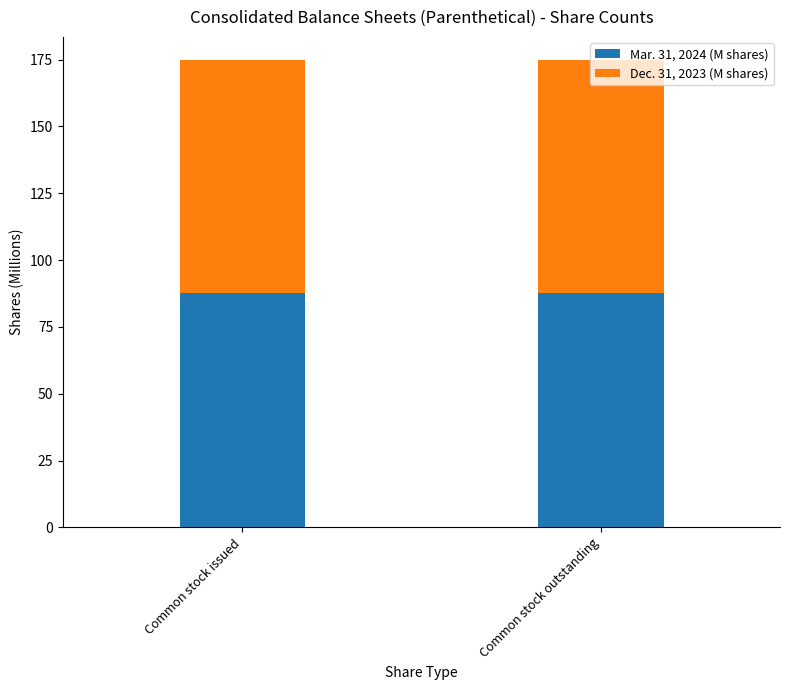

True or false: Mar. 31, 2024 (M shares) has a value of 55.1 at Common stock issued.

False